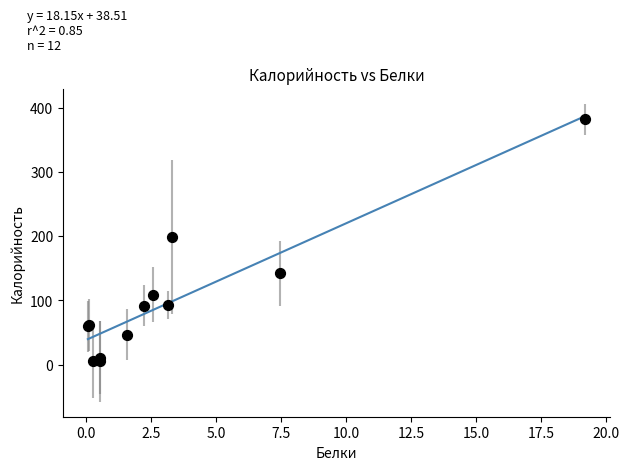

What Y value in the scatter plot is closest to 193?

199.0